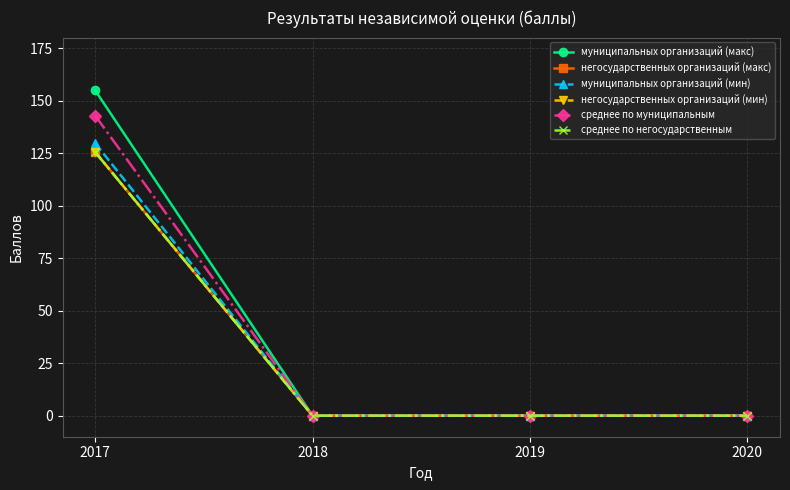

List the labels in order of среднее по негосударственным value, largest first.

2017, 2018, 2019, 2020